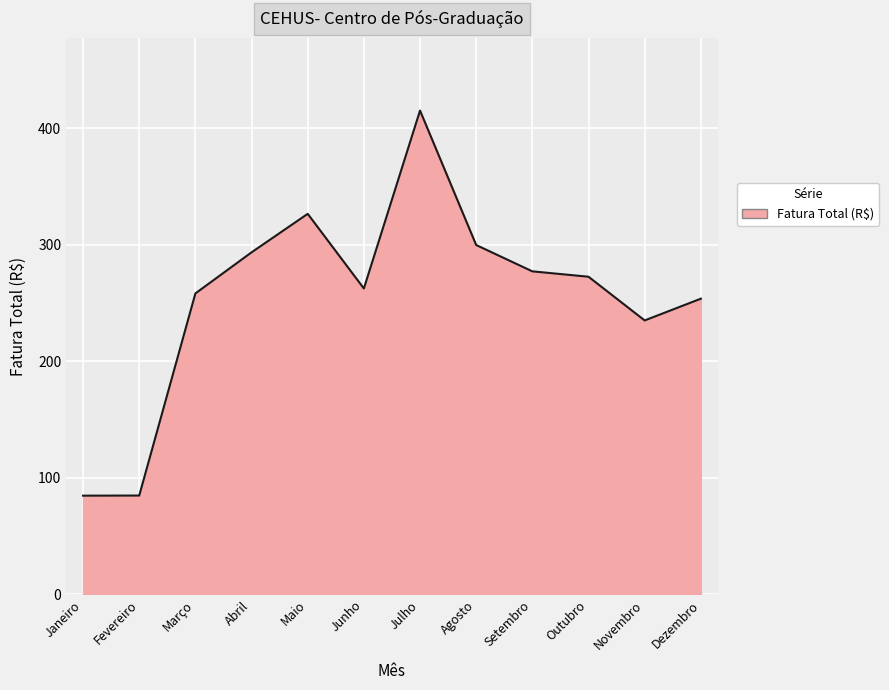

What is the change in value from Janeiro to Dezembro?

+169.0